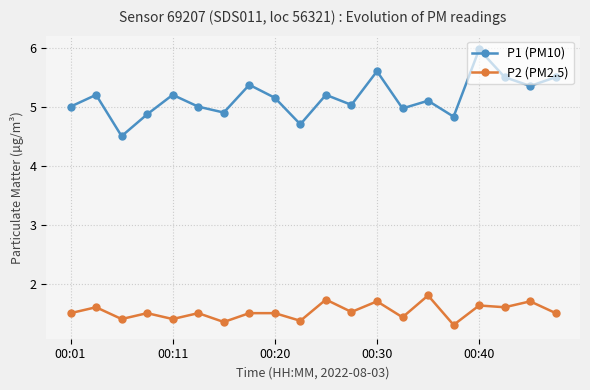

What is the average value of the P2 (PM2.5) series?

1.5